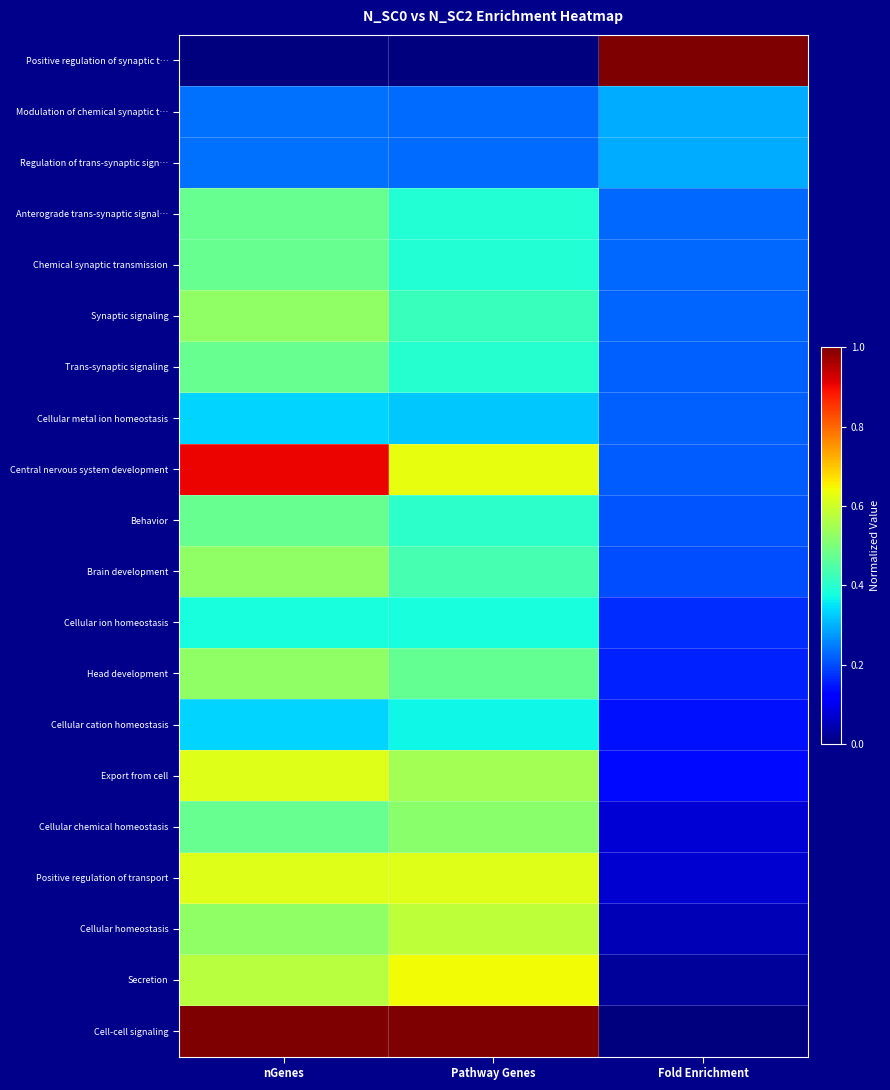

Reading right to left, list all the values displayed in this chart.

Positive regulation of synaptic t…: Fold Enrichment=1.0	Pathway Genes=0.0	nGenes=0.0
Modulation of chemical synaptic t…: Fold Enrichment=0.3	Pathway Genes=0.2	nGenes=0.2
Regulation of trans-synaptic sign…: Fold Enrichment=0.3	Pathway Genes=0.2	nGenes=0.2
Anterograde trans-synaptic signal…: Fold Enrichment=0.2	Pathway Genes=0.4	nGenes=0.5
Chemical synaptic transmission: Fold Enrichment=0.2	Pathway Genes=0.4	nGenes=0.5
Synaptic signaling: Fold Enrichment=0.2	Pathway Genes=0.4	nGenes=0.5
Trans-synaptic signaling: Fold Enrichment=0.2	Pathway Genes=0.4	nGenes=0.5
Cellular metal ion homeostasis: Fold Enrichment=0.2	Pathway Genes=0.3	nGenes=0.3
Central nervous system development: Fold Enrichment=0.2	Pathway Genes=0.6	nGenes=0.9
Behavior: Fold Enrichment=0.2	Pathway Genes=0.4	nGenes=0.5
Brain development: Fold Enrichment=0.2	Pathway Genes=0.4	nGenes=0.5
Cellular ion homeostasis: Fold Enrichment=0.2	Pathway Genes=0.4	nGenes=0.4
Head development: Fold Enrichment=0.2	Pathway Genes=0.5	nGenes=0.5
Cellular cation homeostasis: Fold Enrichment=0.1	Pathway Genes=0.4	nGenes=0.3
Export from cell: Fold Enrichment=0.1	Pathway Genes=0.5	nGenes=0.6
Cellular chemical homeostasis: Fold Enrichment=0.1	Pathway Genes=0.5	nGenes=0.5
Positive regulation of transport: Fold Enrichment=0.1	Pathway Genes=0.6	nGenes=0.6
Cellular homeostasis: Fold Enrichment=0.0	Pathway Genes=0.6	nGenes=0.5
Secretion: Fold Enrichment=0.0	Pathway Genes=0.6	nGenes=0.6
Cell-cell signaling: Fold Enrichment=0.0	Pathway Genes=1.0	nGenes=1.0